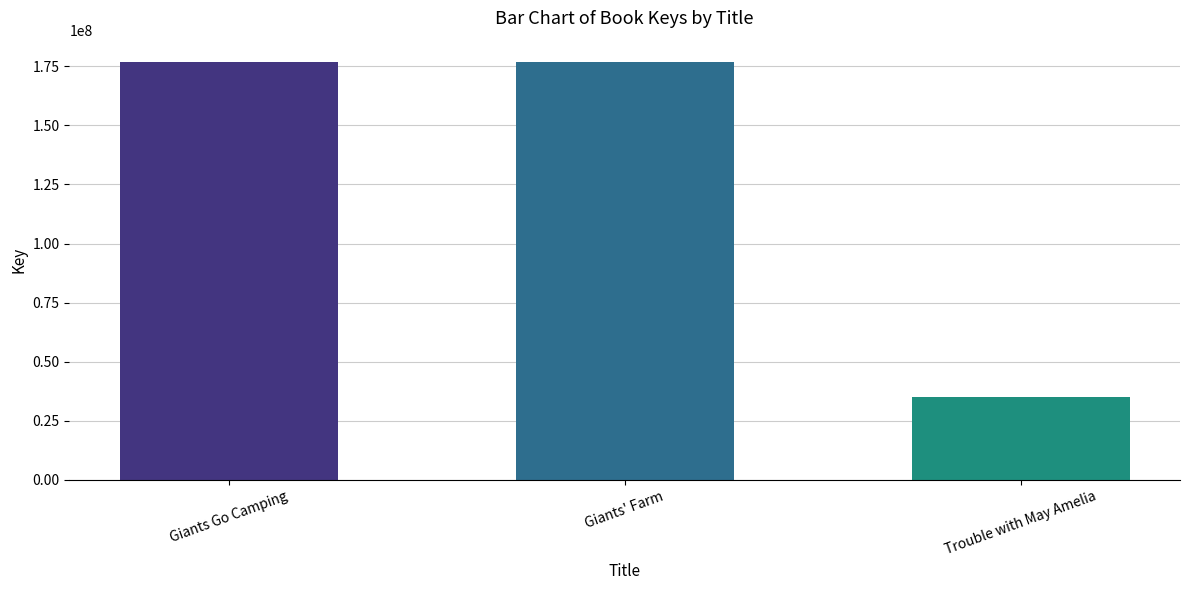

At which label is the value closest to 105905558?

Giants' Farm